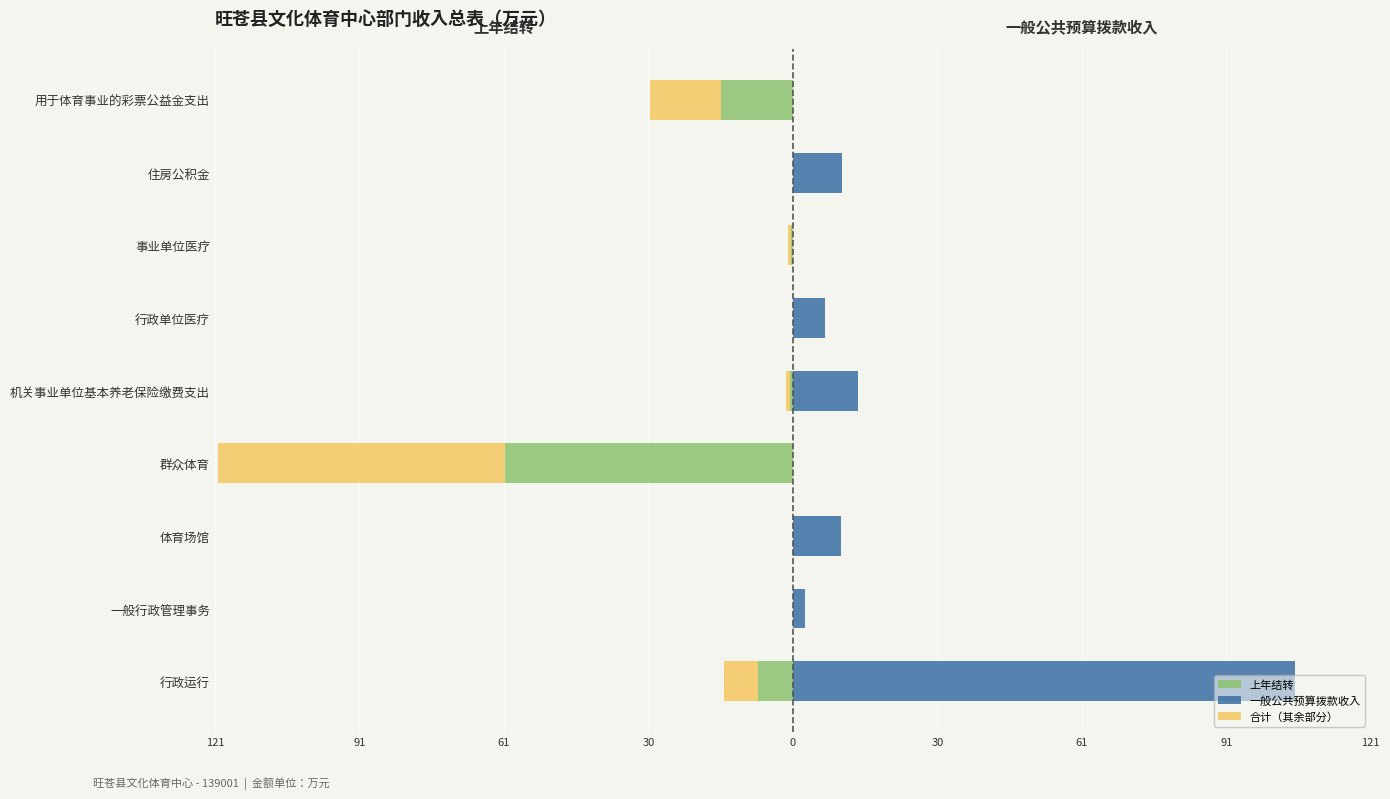

What is the difference between the second highest and second lowest values in the 一般公共预算拨款收入 series?

13.6